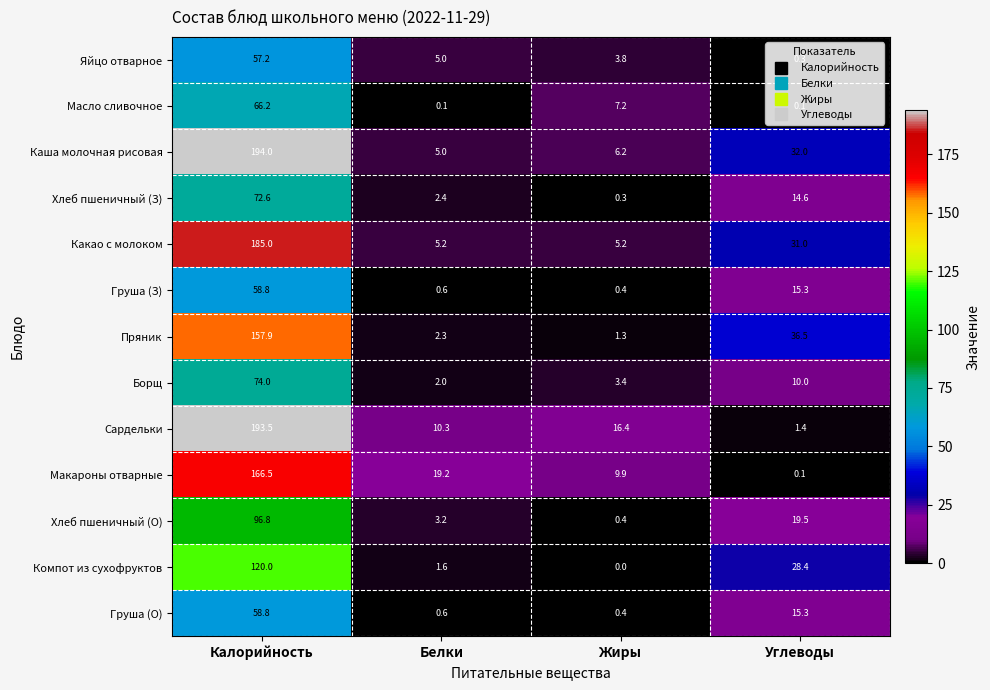

What is the lowest value of the Каша молочная рисовая series?

5.0